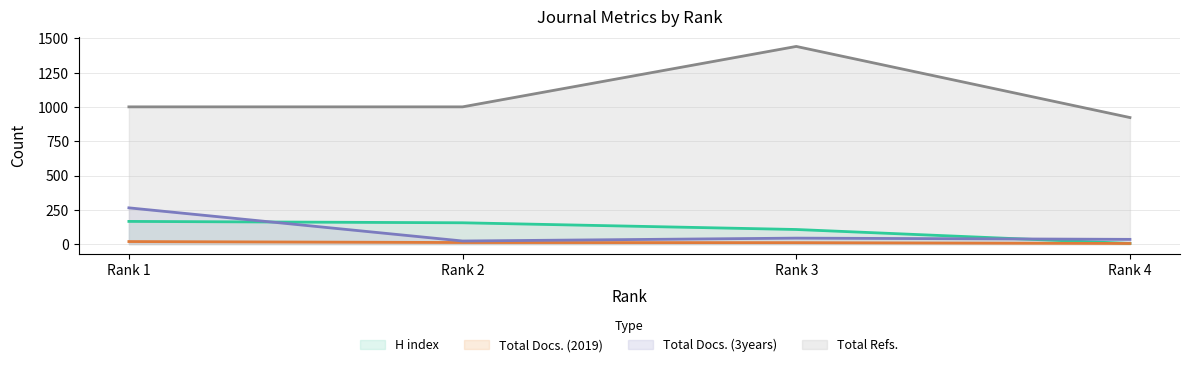

Read the Total Refs. value at Rank 1, to the nearest 100.

1000